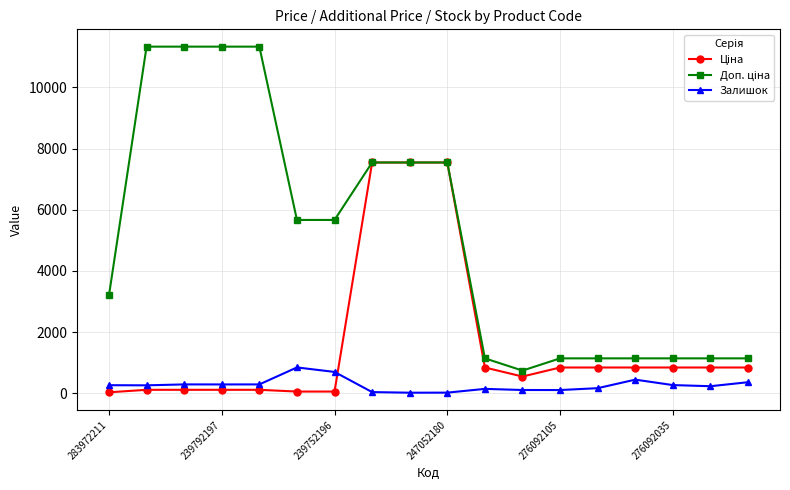

At how many categories does at least one series exceed 11022?

4